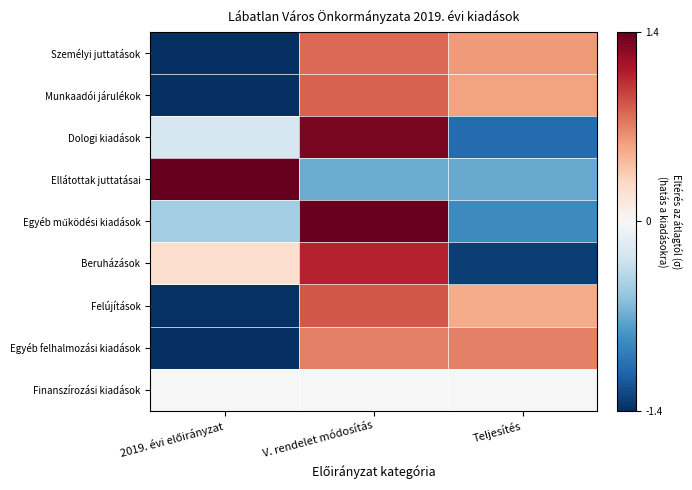

At which category does the chart reach its peak across all series?

2019. évi előirányzat